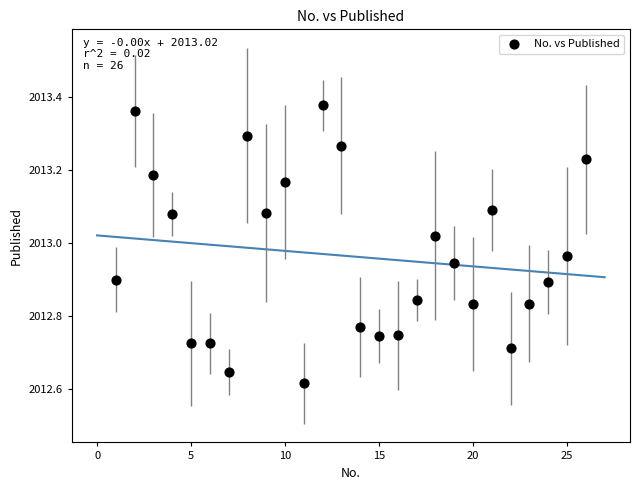

What is the range of Y values (max minus min)?

0.8